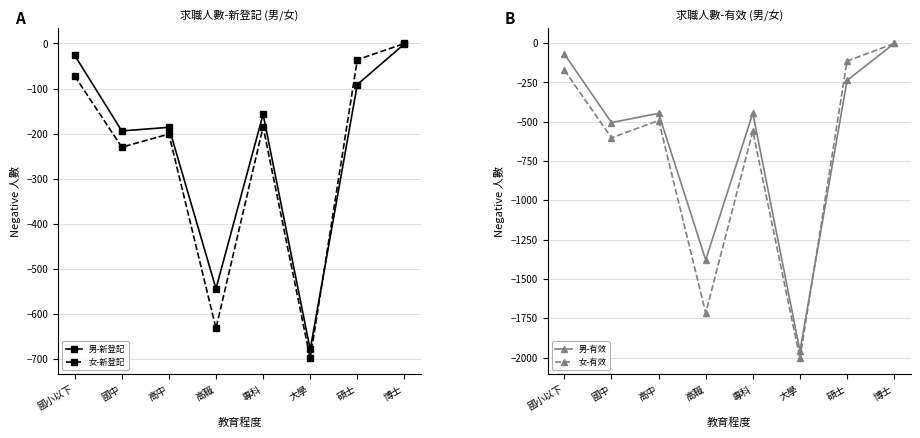

What is the minimum value for 女-新登記?

-699